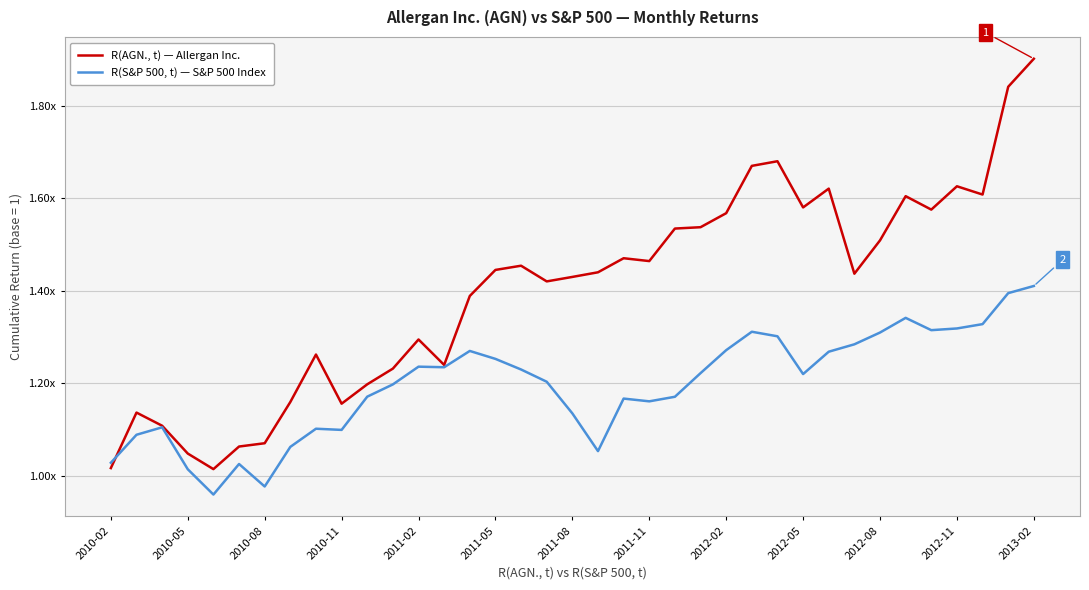

Reading left to right, list all the values displayed in this chart.

R(AGN., t) — Allergan Inc.: 1.0	1.1	1.1	1.0	1.0	1.1	1.1	1.2	1.3	1.2	1.2	1.2	1.3	1.2	1.4	1.4	1.5	1.4	1.4	1.4	1.5	1.5	1.5	1.5	1.6	1.7	1.7	1.6	1.6	1.4	1.5	1.6	1.6	1.6	1.6	1.8	1.9
R(S&P 500, t) — S&P 500 Index: 1.0	1.1	1.1	1.0	1.0	1.0	1.0	1.1	1.1	1.1	1.2	1.2	1.2	1.2	1.3	1.3	1.2	1.2	1.1	1.1	1.2	1.2	1.2	1.2	1.3	1.3	1.3	1.2	1.3	1.3	1.3	1.3	1.3	1.3	1.3	1.4	1.4